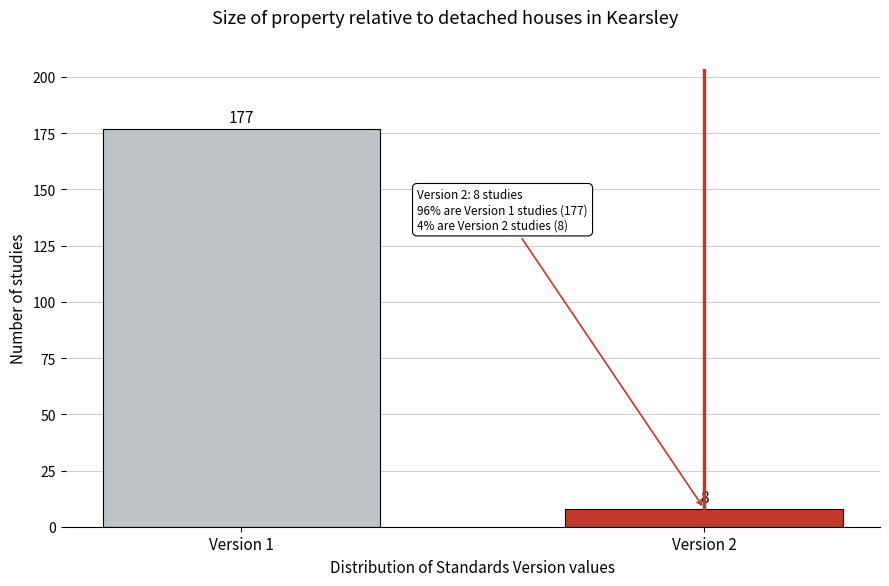

Reading right to left, what are all the values shown in this chart?

8	177